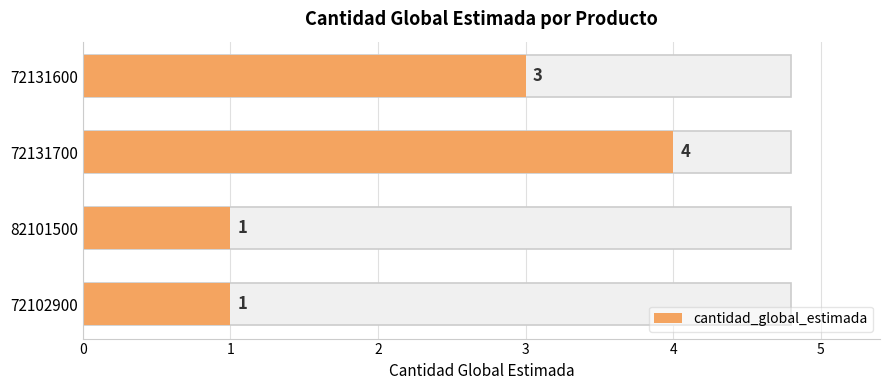

What is the value of the 1st bar from the left?

3